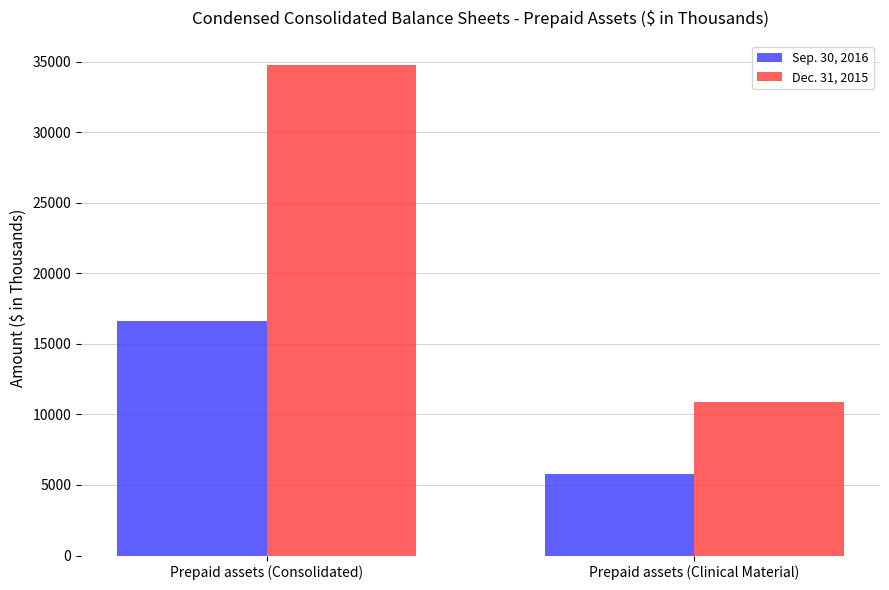

What is the sum of all Sep. 30, 2016 values?

22416